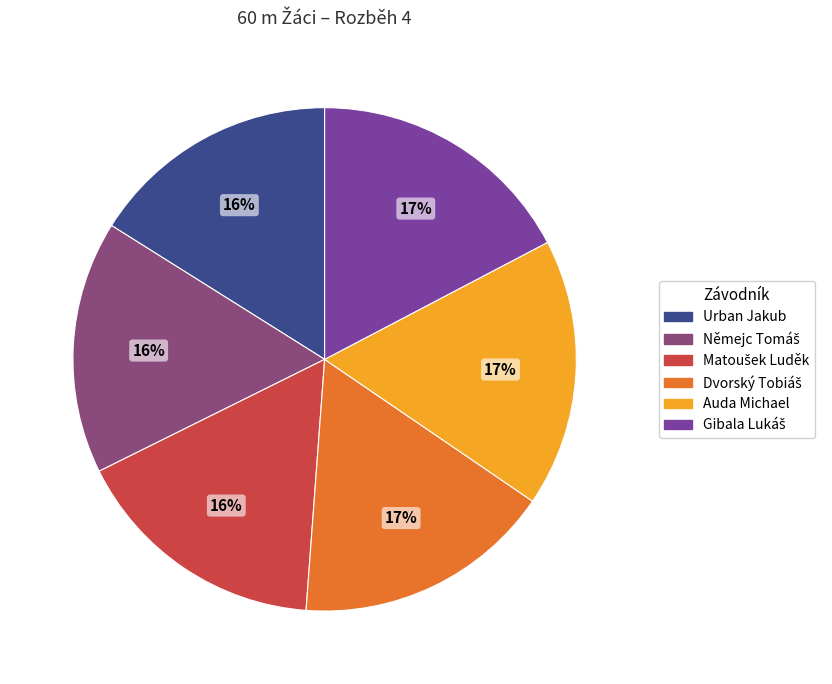

Does any single category account for the majority?

No